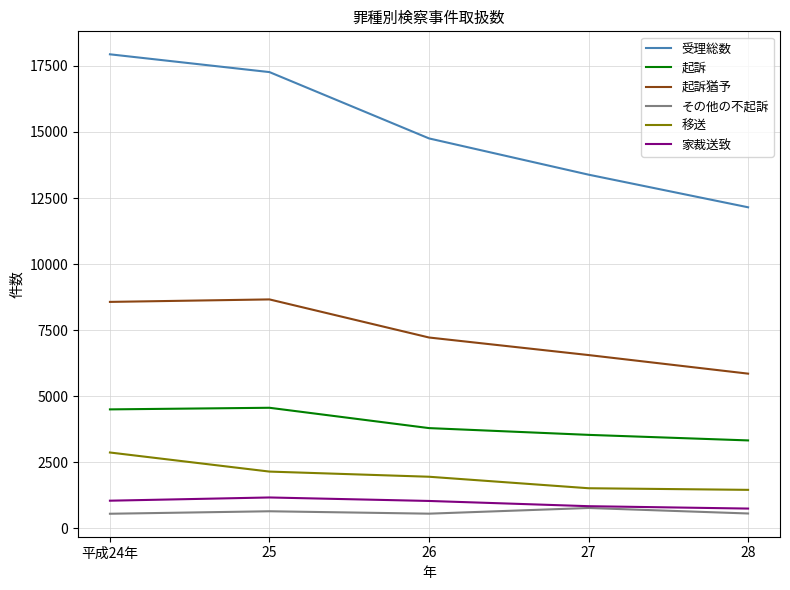

What is the sum of all その他の不起訴 values?

3105